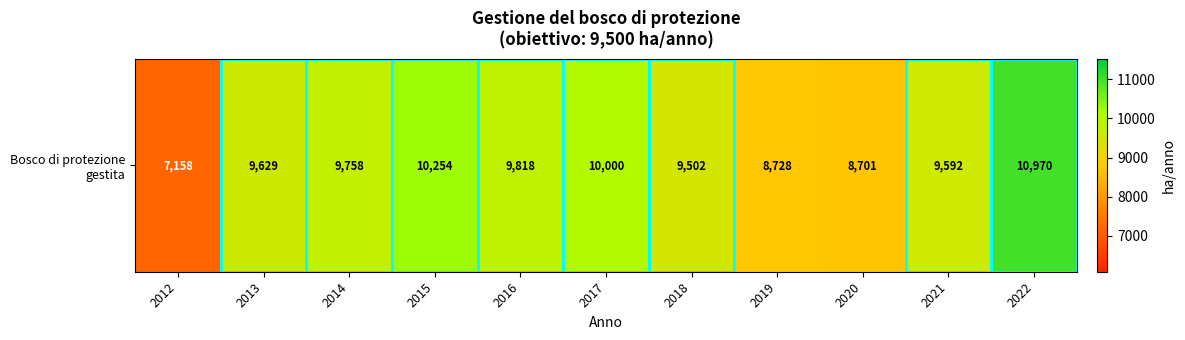

How many series are shown in this chart?

1